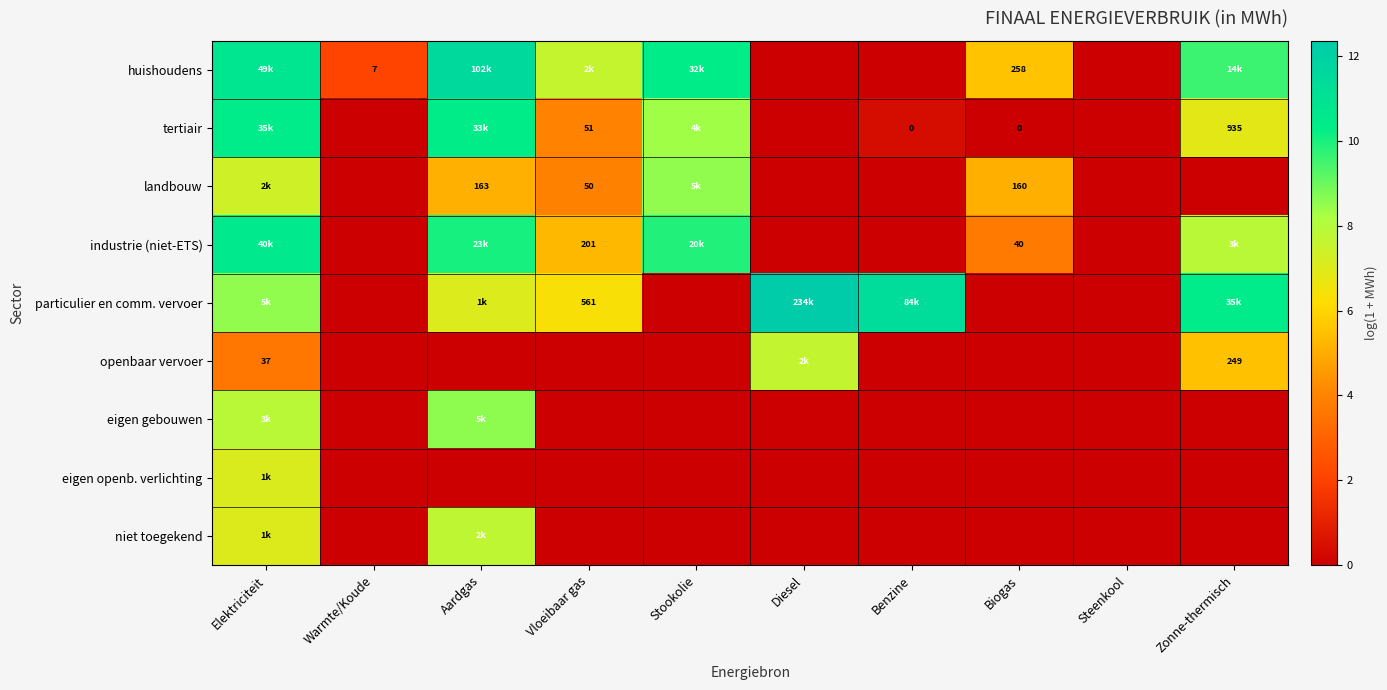

At which label does particulier en comm. vervoer reach its peak?

Diesel